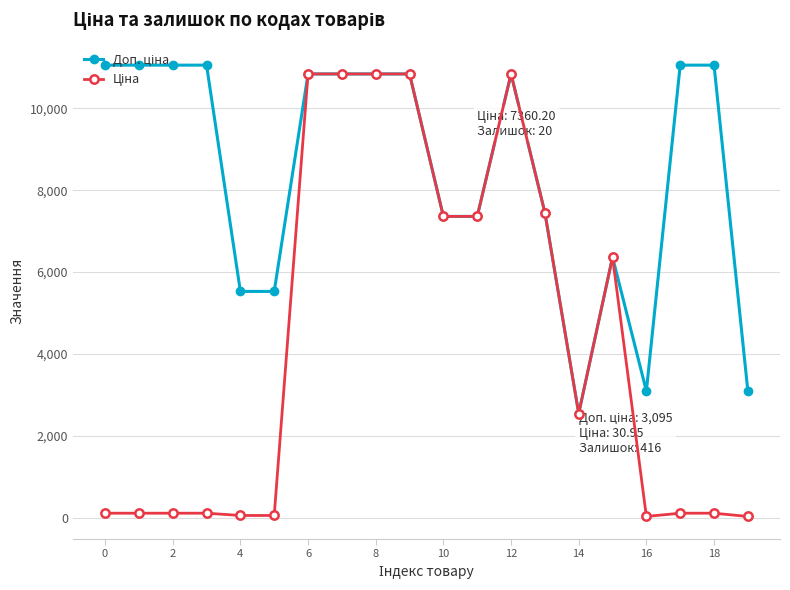

At how many categories does at least one series exceed 1505?

20